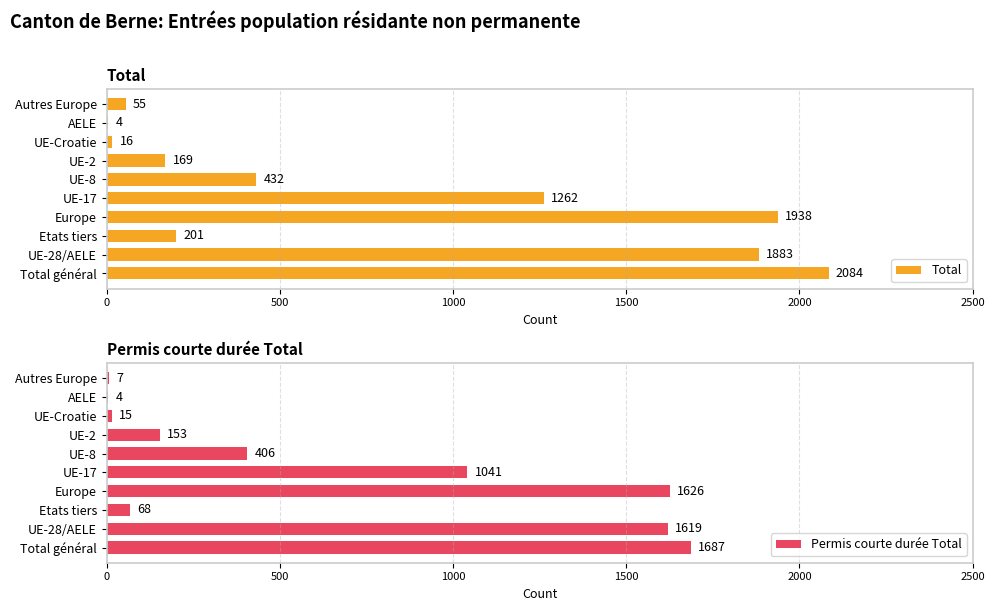

The Total series shows 753 at UE-8. True or false?

False